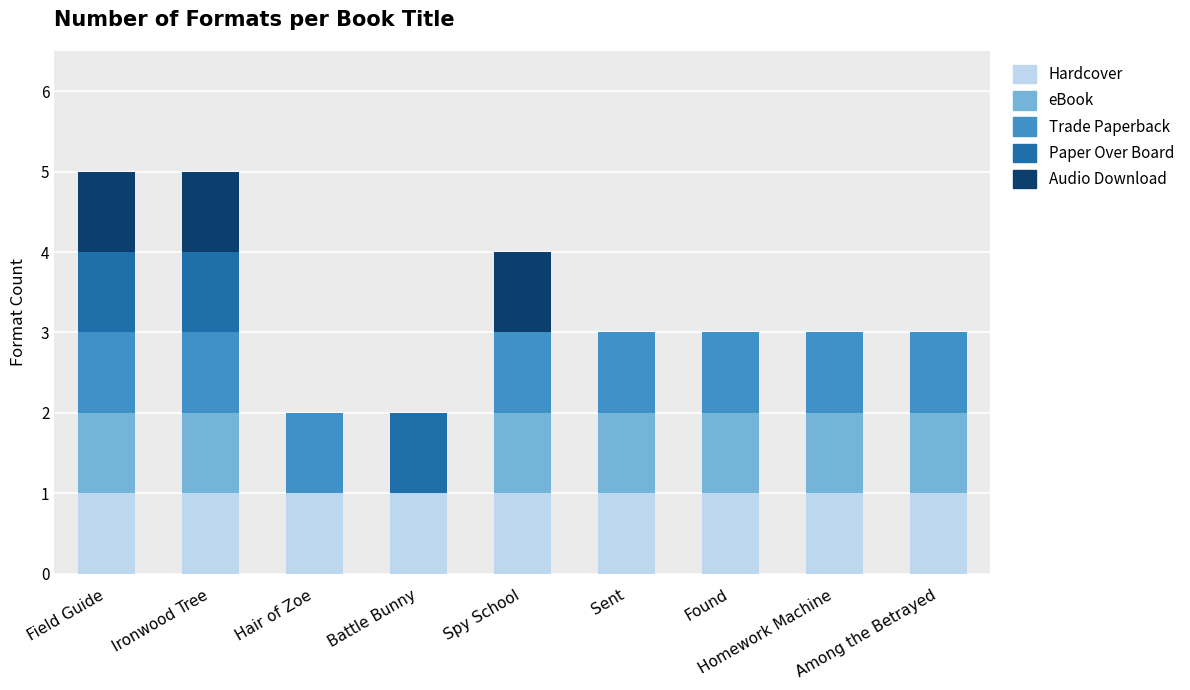

Which series has the largest total across all categories?

Hardcover